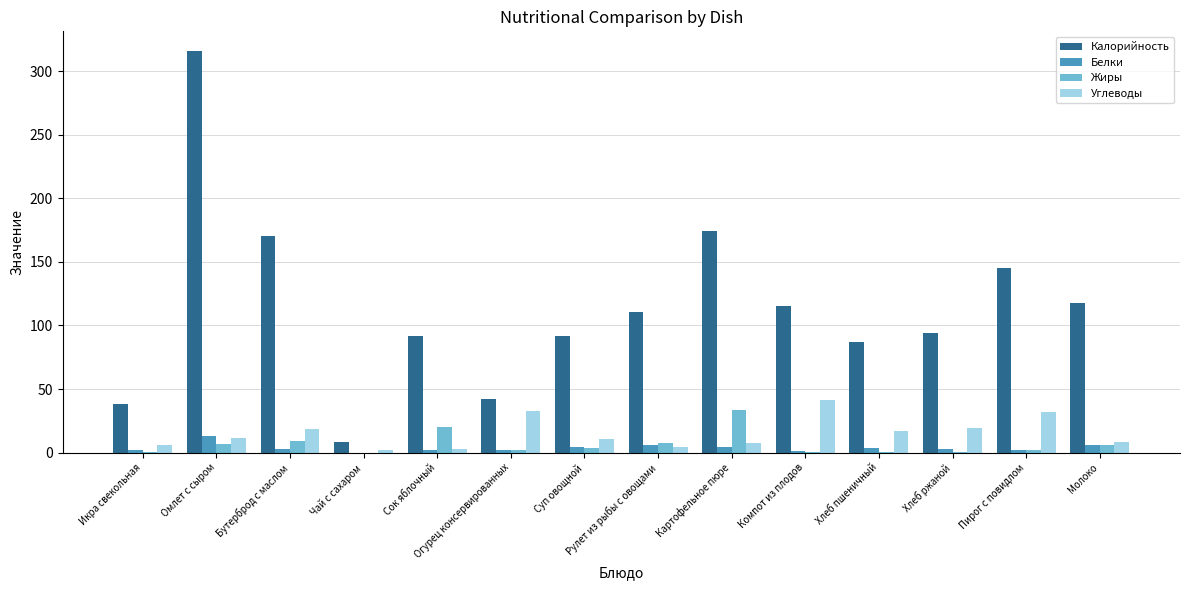

Count the number of data series in this chart.

4